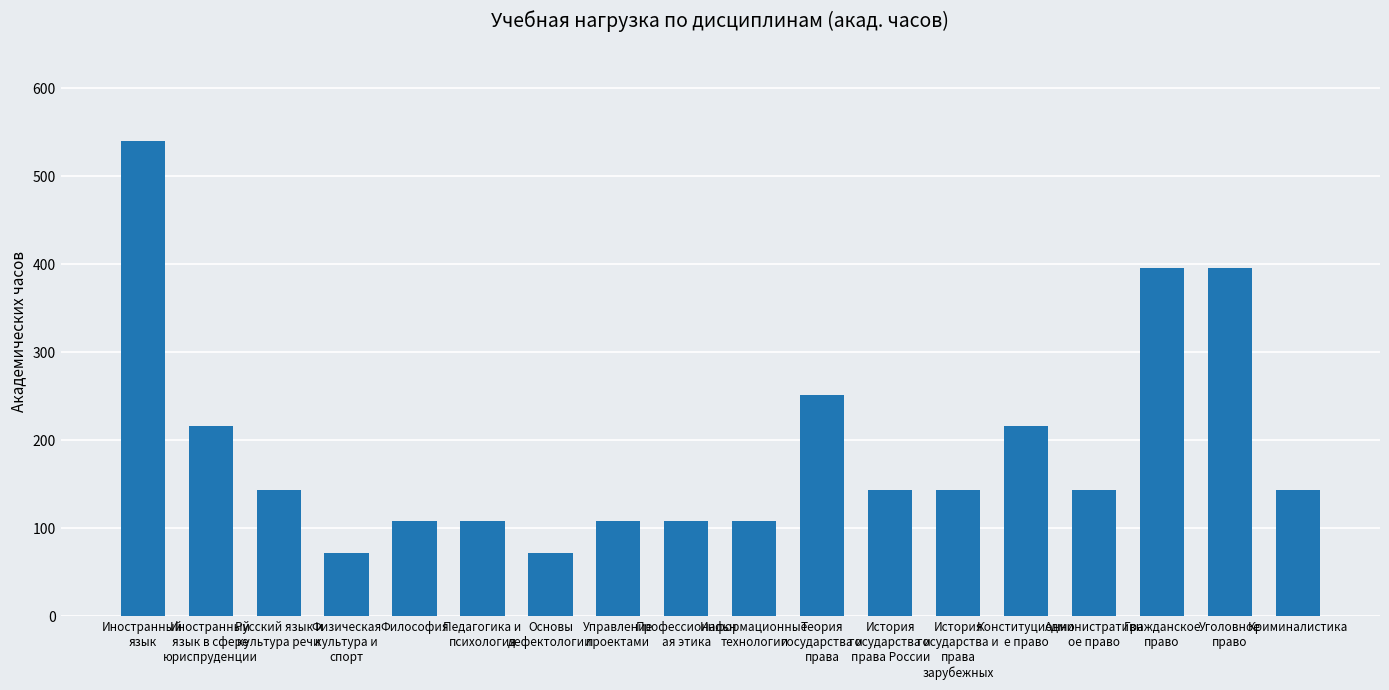

What is the average value?

190